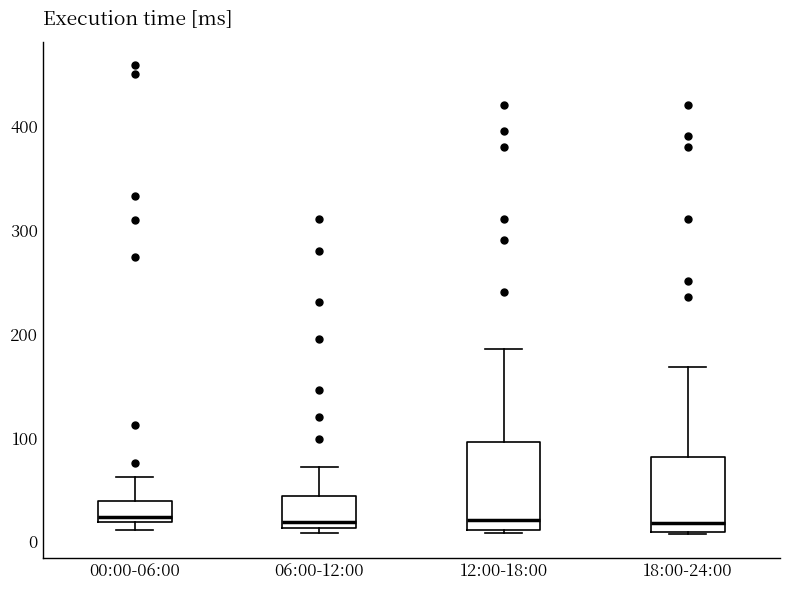

Reading left to right, transcribe this box plot: for each box, give where its median line is, the range the box spans, and where its two whiskers end, as read against the y-axis. The values are not printed on the chart, so give them approximately, as read against the axis.

00:00-06:00: median 20 (just above the box's lower edge), box 20 to 40, whiskers 10 to 60
06:00-12:00: median 20, box 10 to 40, whiskers 10 (just below the box's lower edge) to 70
12:00-18:00: median 20, box 10 to 100, whiskers 10 (just below the box's lower edge) to 190
18:00-24:00: median 20, box 10 to 80, whiskers 10 to 170